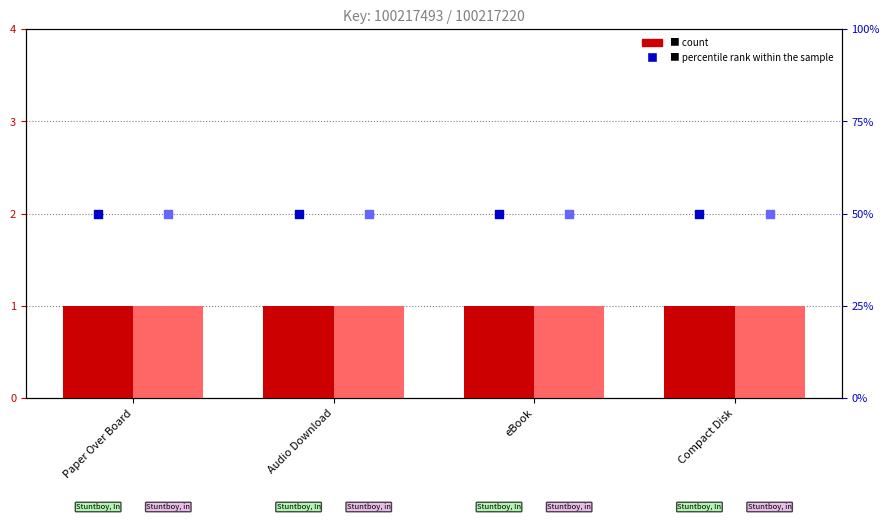

Which series reaches the minimum Y coordinate?

count (In-Between Time)